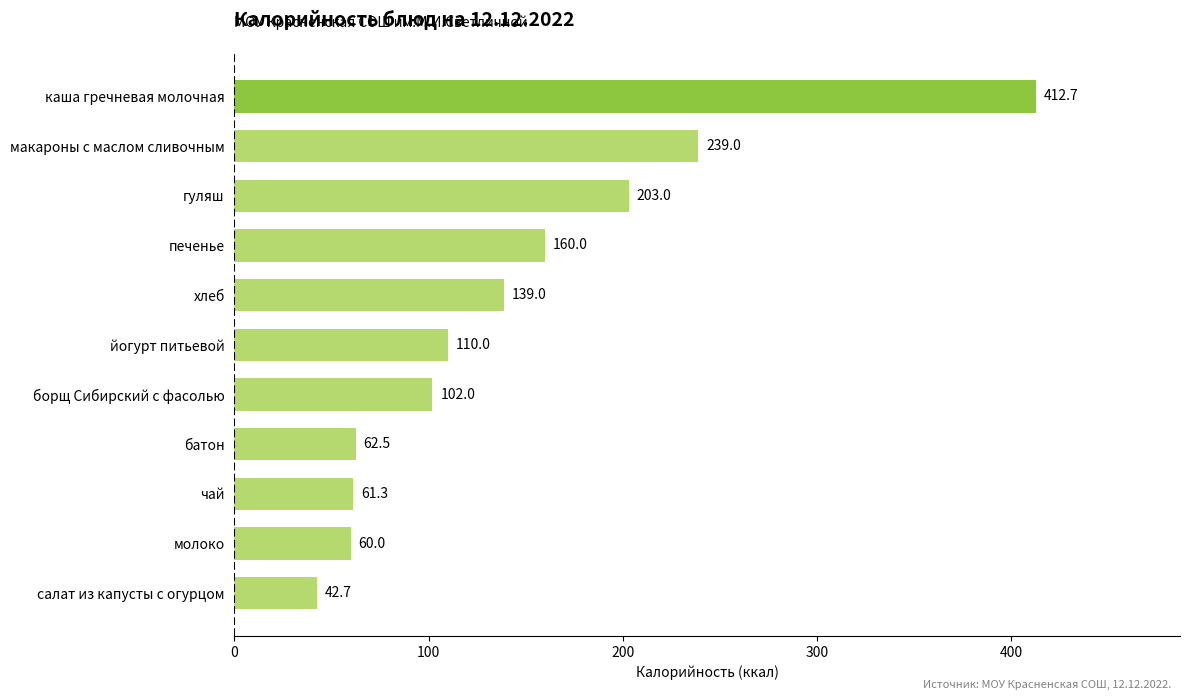

List the labels in order of value, largest first.

каша гречневая молочная, макароны с маслом сливочным, гуляш, печенье, хлеб, йогурт питьевой, борщ Сибирский с фасолью, батон, чай, молоко, салат из капусты с огурцом